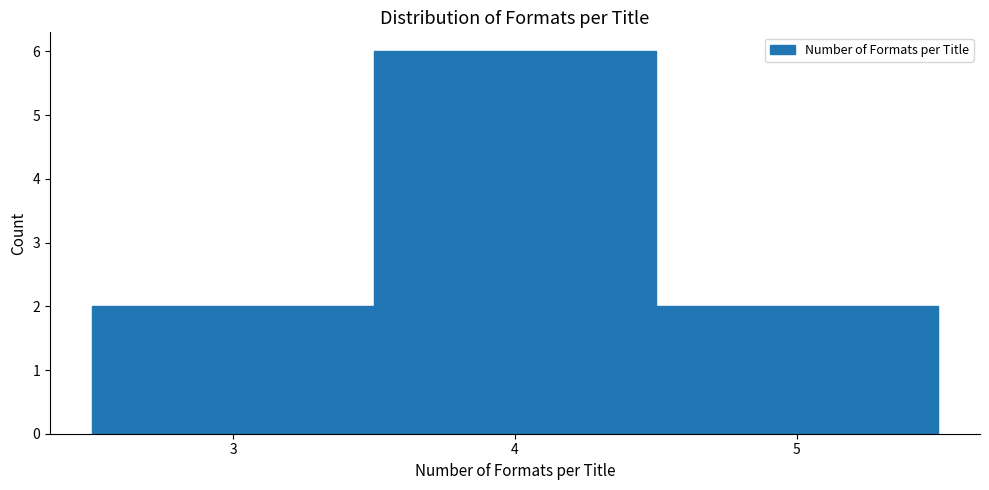

Reading left to right, list every bar in this chart as the range it spans on the x-axis followed by its height. The values are not printed on the chart, so give them approximately, as read against the axis.

2.5 to 3.5: 2
3.5 to 4.5: 6
4.5 to 5.5: 2